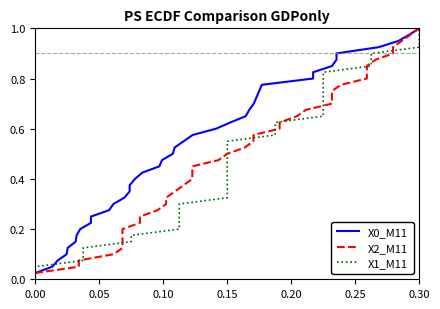

Count the number of categories in the chart.

40